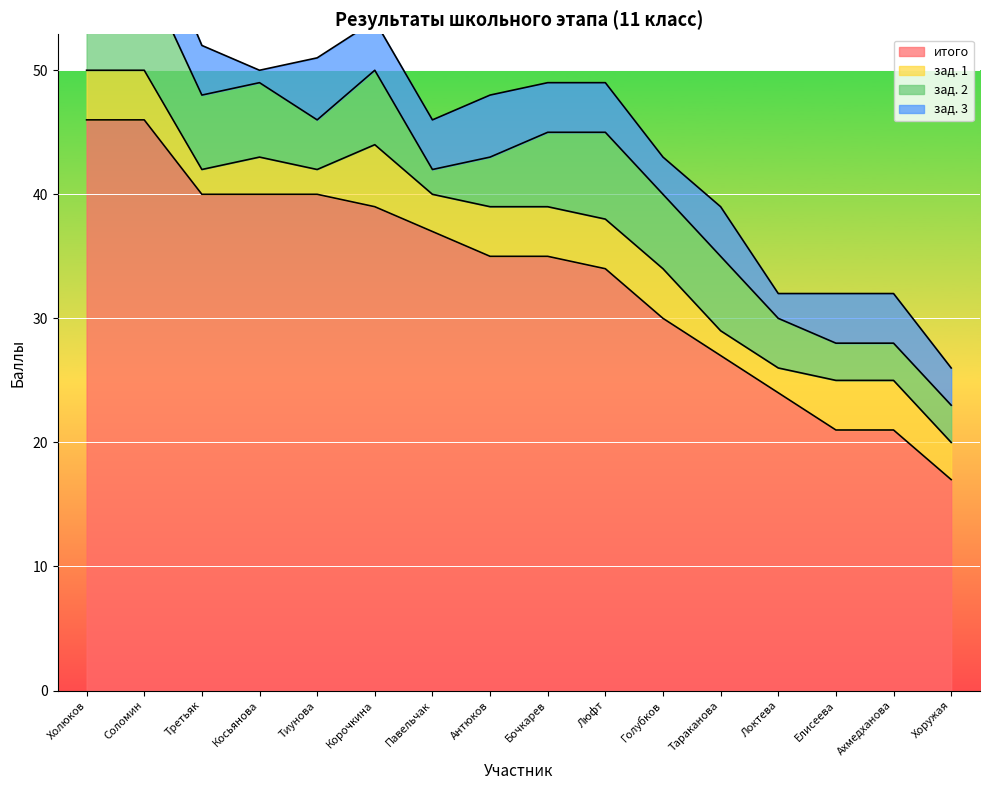

How many categories are shown in the chart?

16